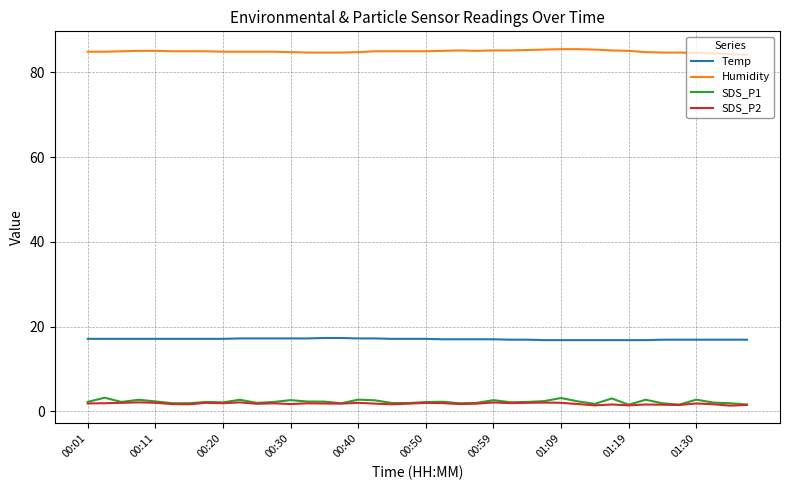

Which series has the widest spread of values?

SDS_P1